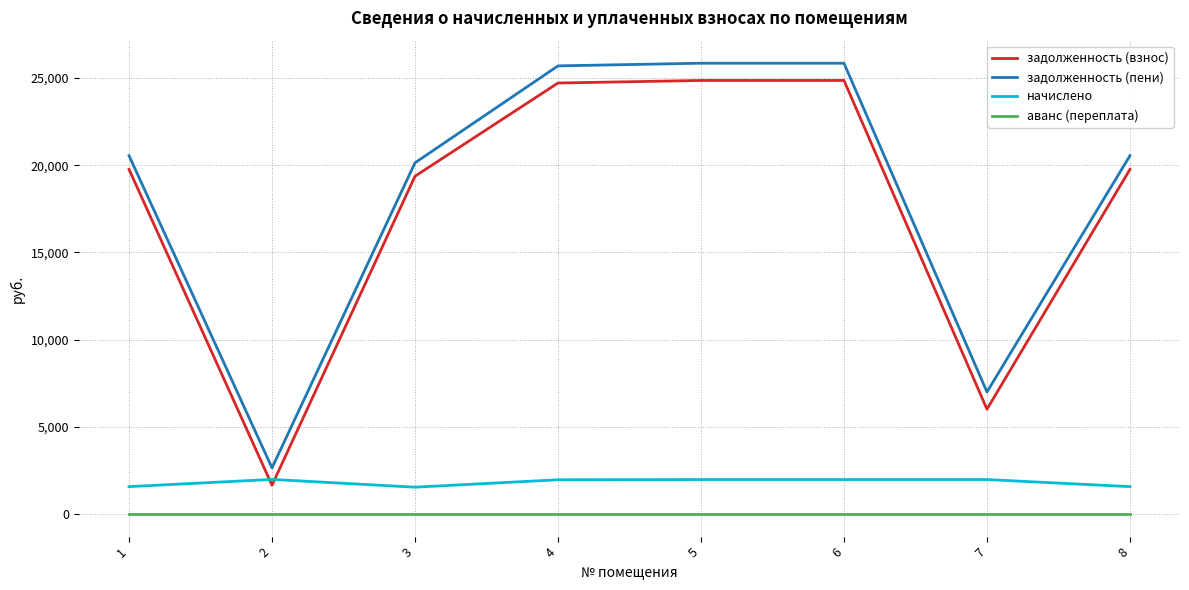

What is the greatest value displayed?

25850.9